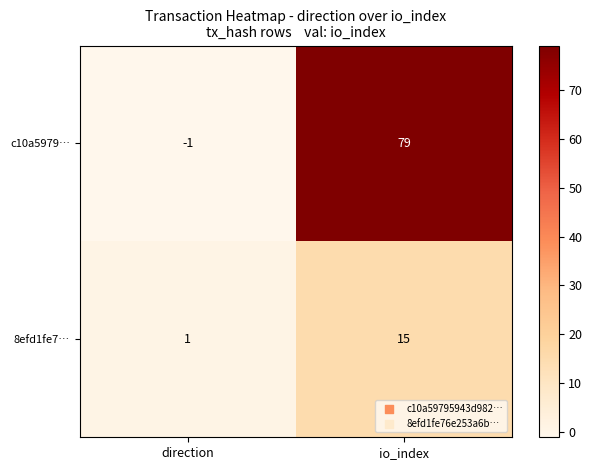

The c10a5979… series shows 112 at io_index. True or false?

False